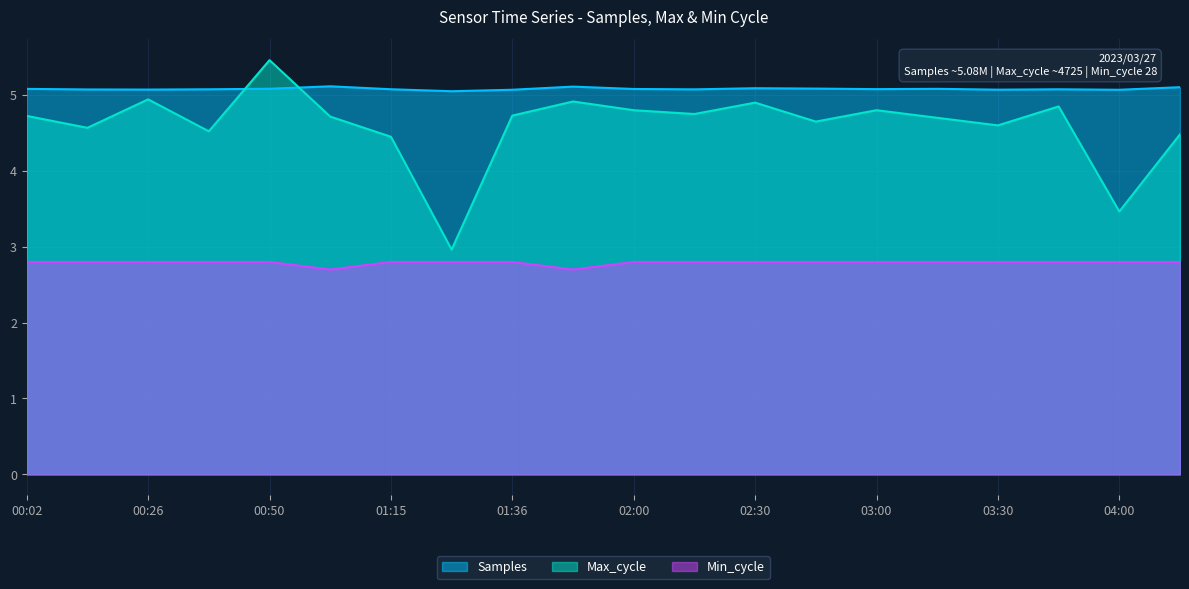

Where is the first local minimum for Min_cycle?

01:03